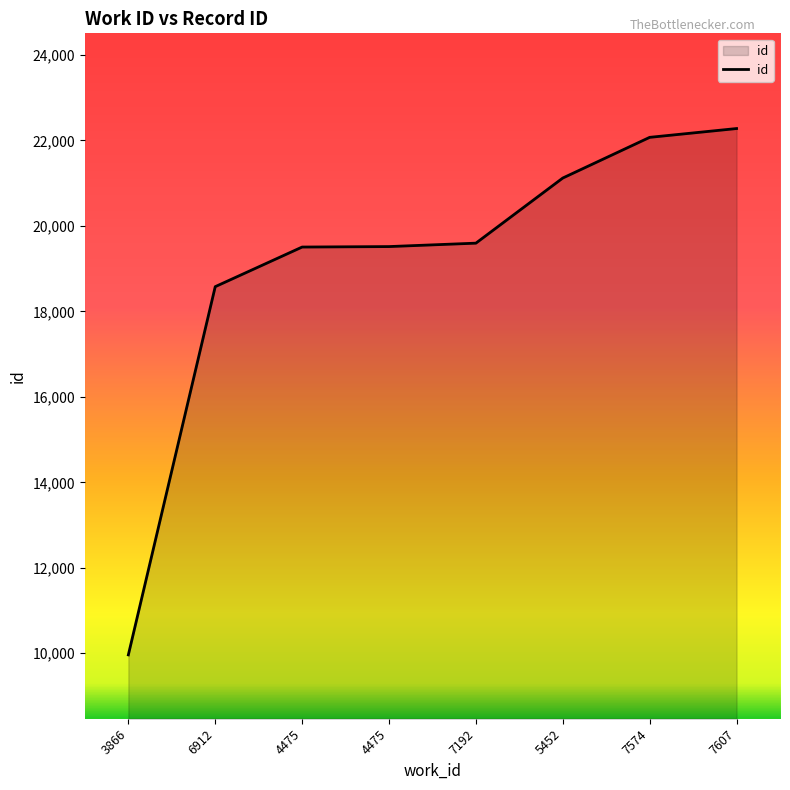

Is it true that the value at 7607 is 6573?

False